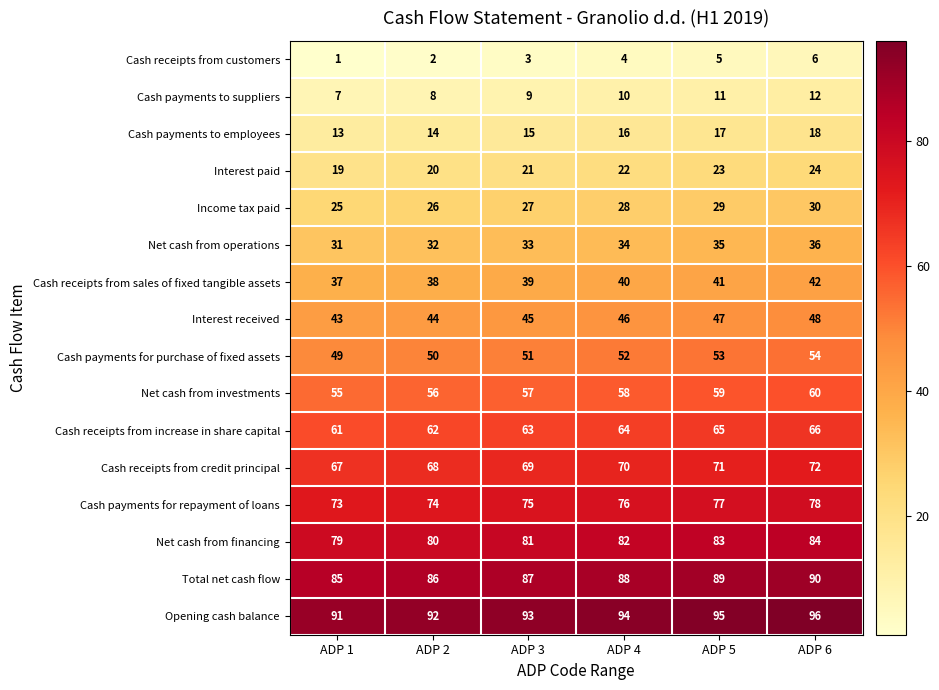

Which series has the largest total across all categories?

Opening cash balance